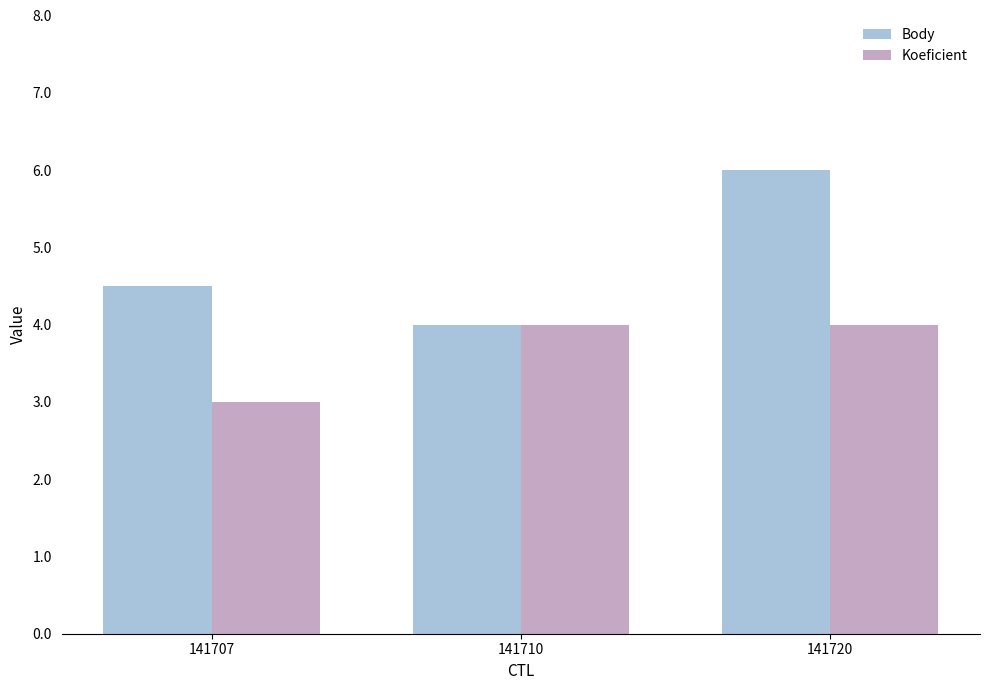

How many groups of bars are there?

3